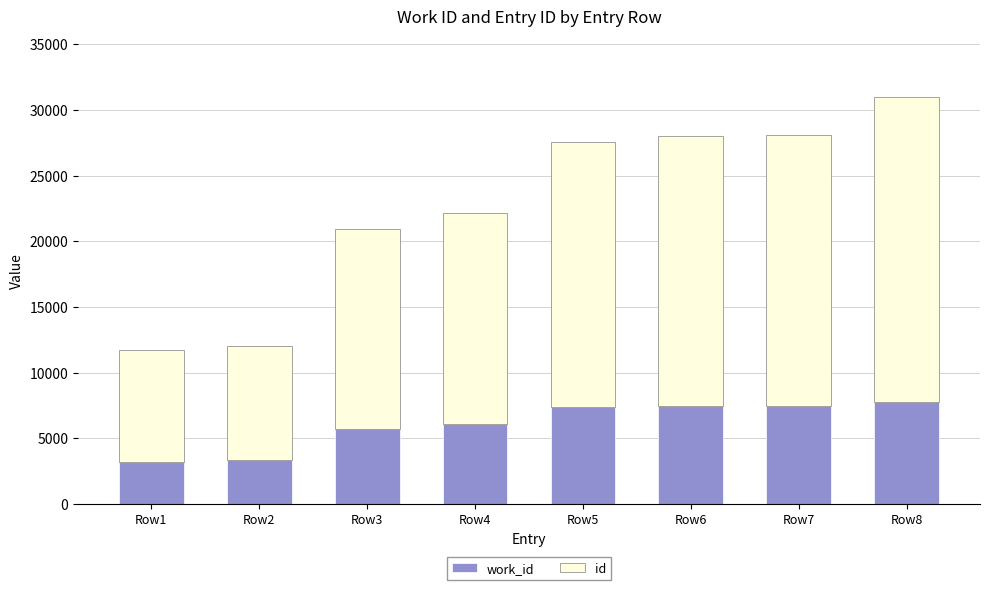

At which category is the sum across all series the highest?

Row8